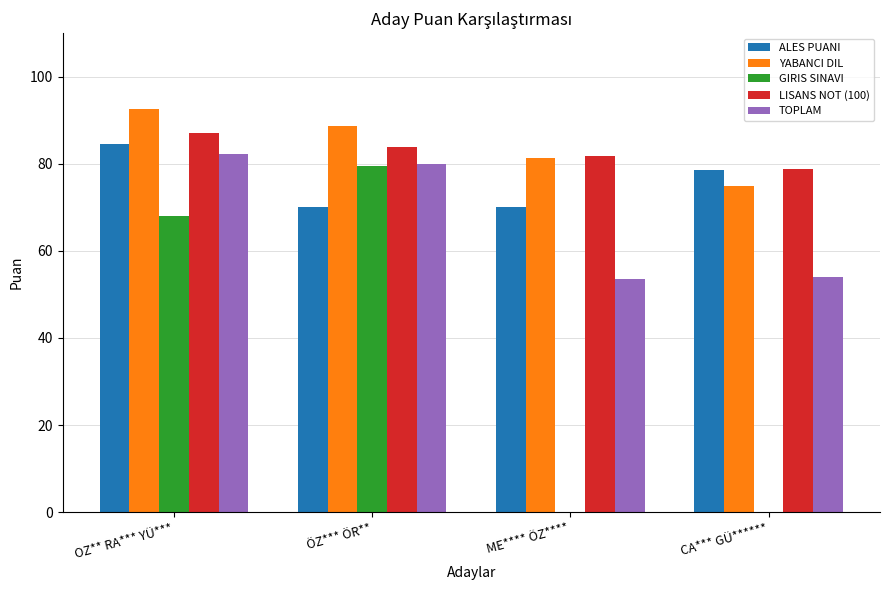

What is the average value of the GIRIS SINAVI series?

36.9